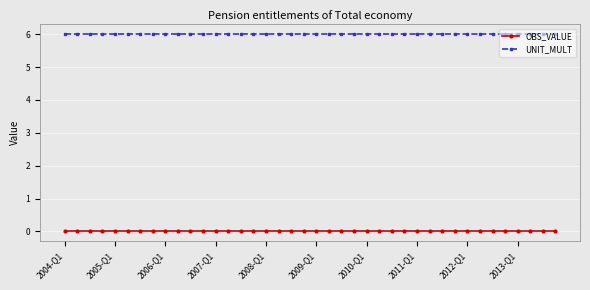

What is the value of the UNIT_MULT point at the 14th from the left?

6